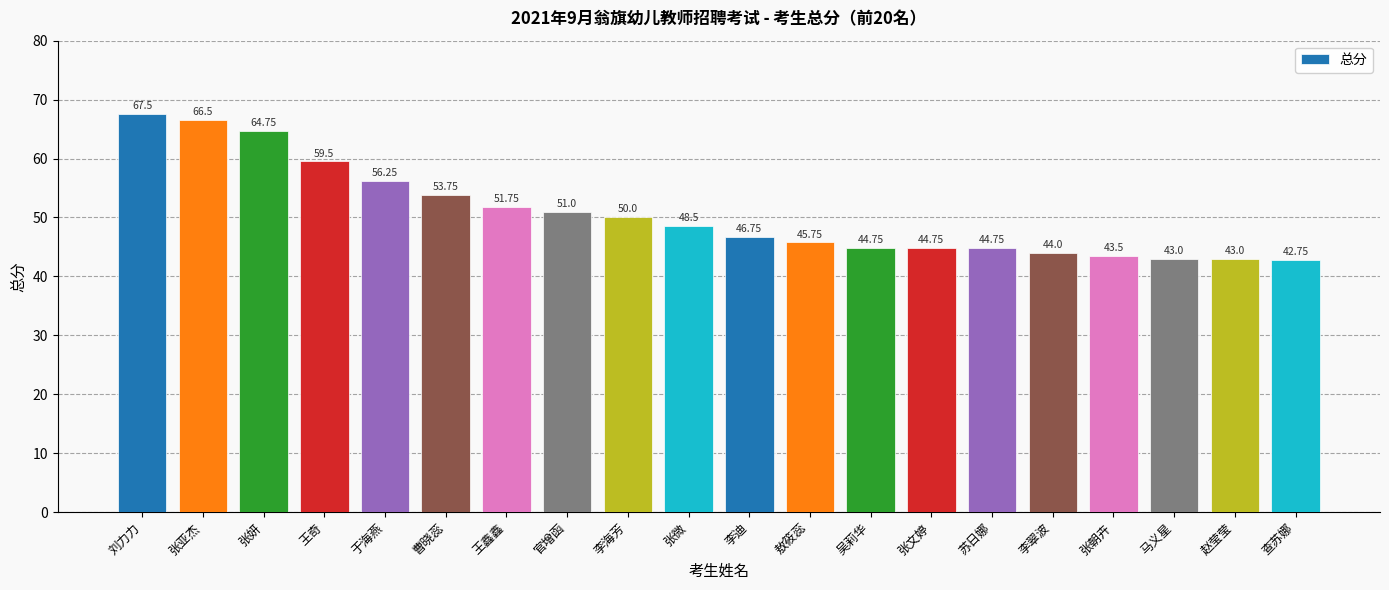

What is the smallest value displayed?

42.8